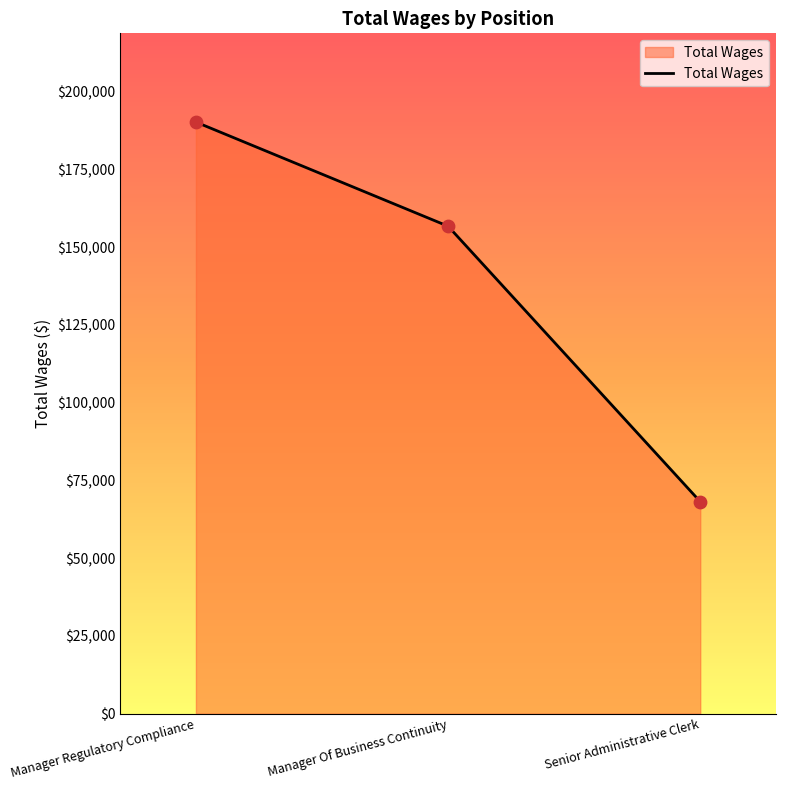

Approximately how many times larger is the value at Manager Regulatory Compliance compared to Senior Administrative Clerk?

2.8